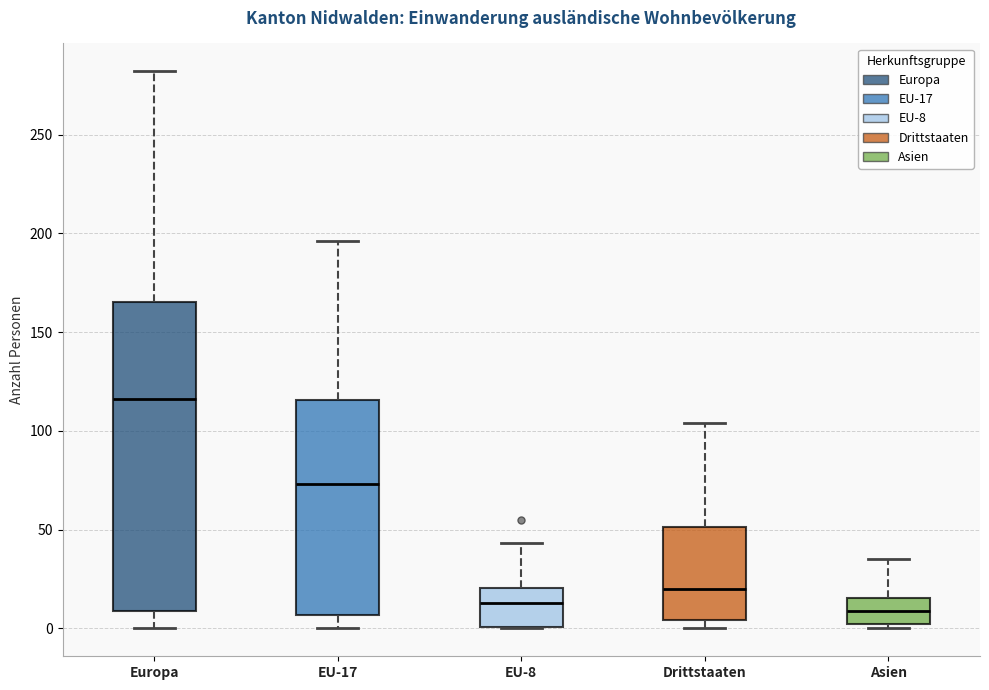

Reading left to right, transcribe this box plot: for each box, give where its median line is, the range the box spans, and where its two whiskers end, as read against the y-axis. The values are not printed on the chart, so give them approximately, as read against the axis.

Europa: median 115, box 10 to 165, whiskers 0 to 280
EU-17: median 75, box 5 to 115, whiskers 0 to 195
EU-8: median 15, box 0 to 20, whiskers 0 to 45
Drittstaaten: median 20, box 5 to 50, whiskers 0 to 105
Asien: median 10, box 0 to 15, whiskers 0 (just below the box's lower edge) to 35